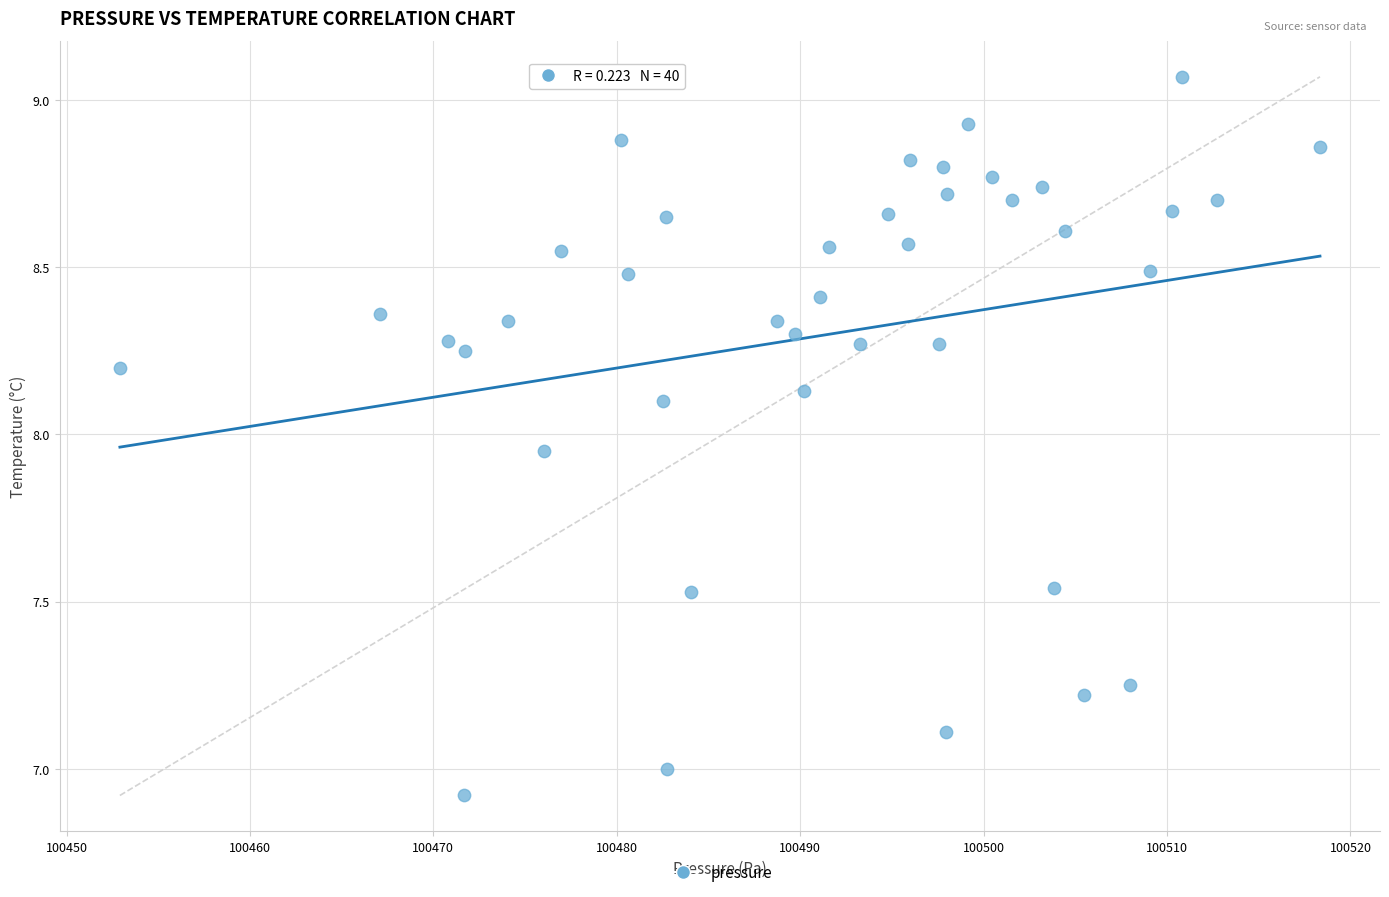

What is the range of X values (max minus min)?

65.4